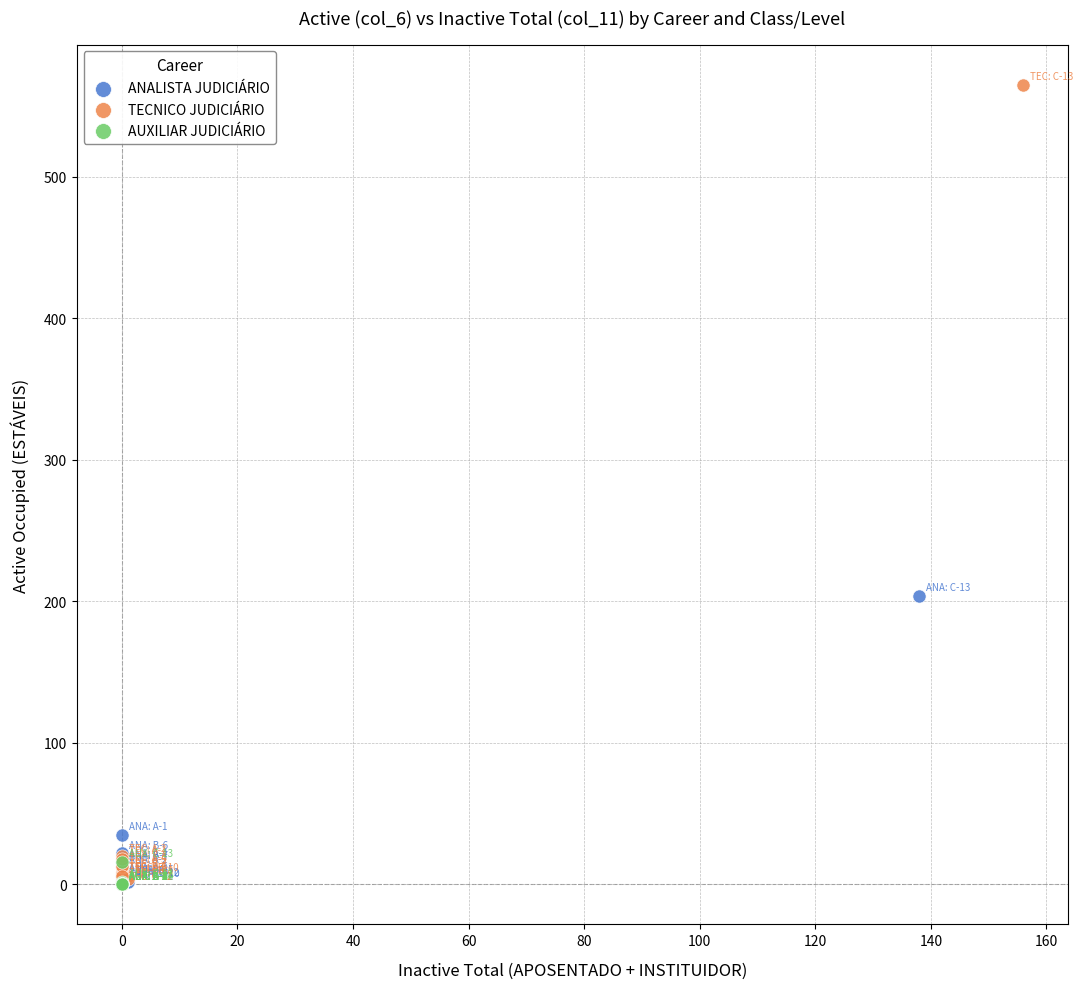

Which series contains the highest Y value?

TECNICO JUDICIÁRIO